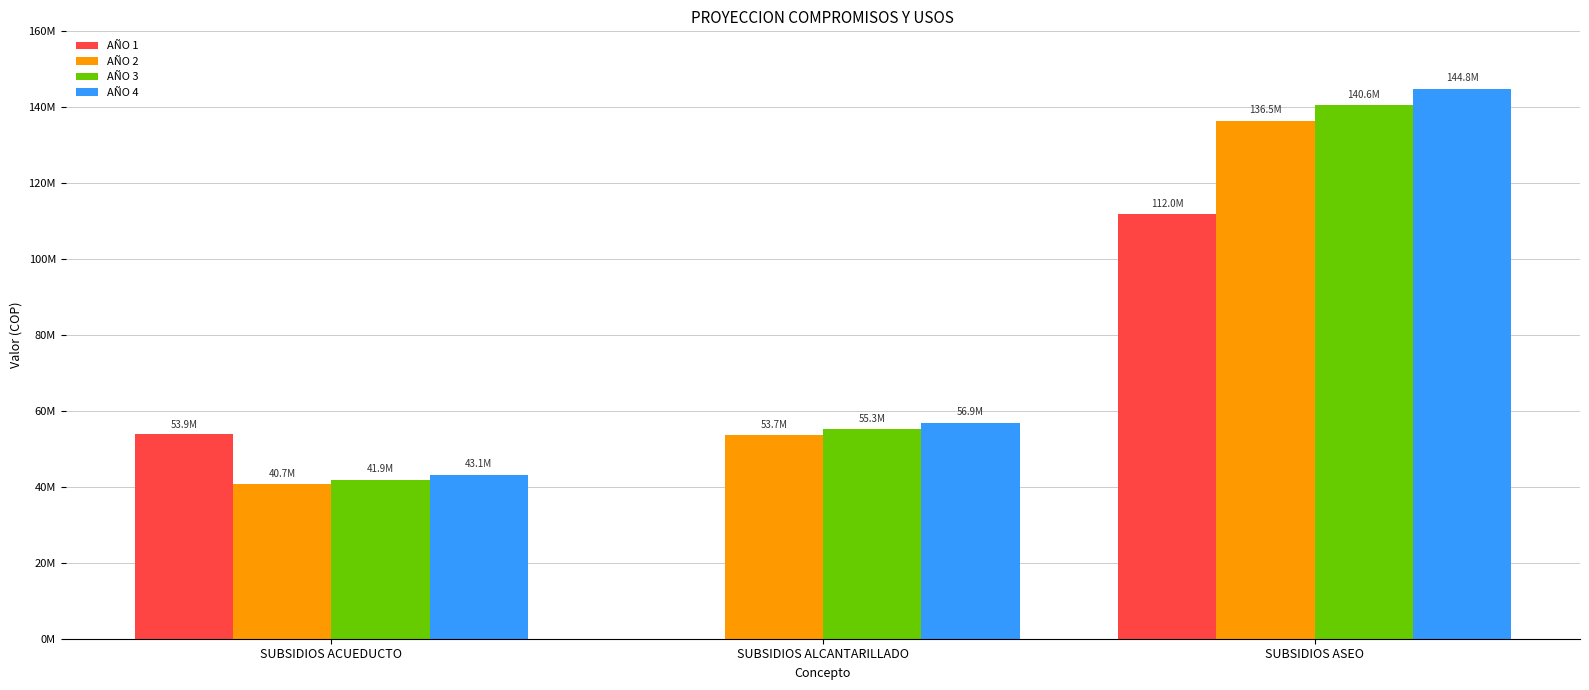

Are the bars horizontal?

No